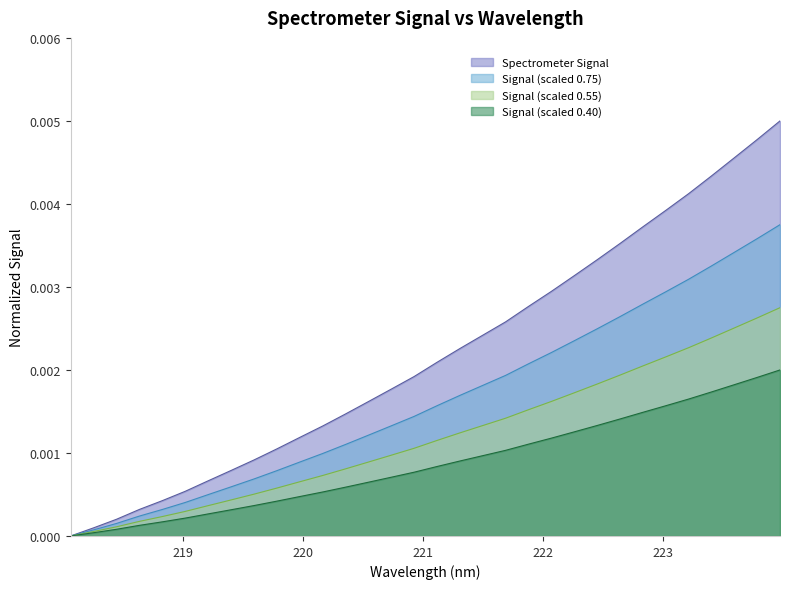

Rank the series by their average value, from highest to lowest.

Spectrometer Signal, Signal (scaled 0.75), Signal (scaled 0.55), Signal (scaled 0.40)